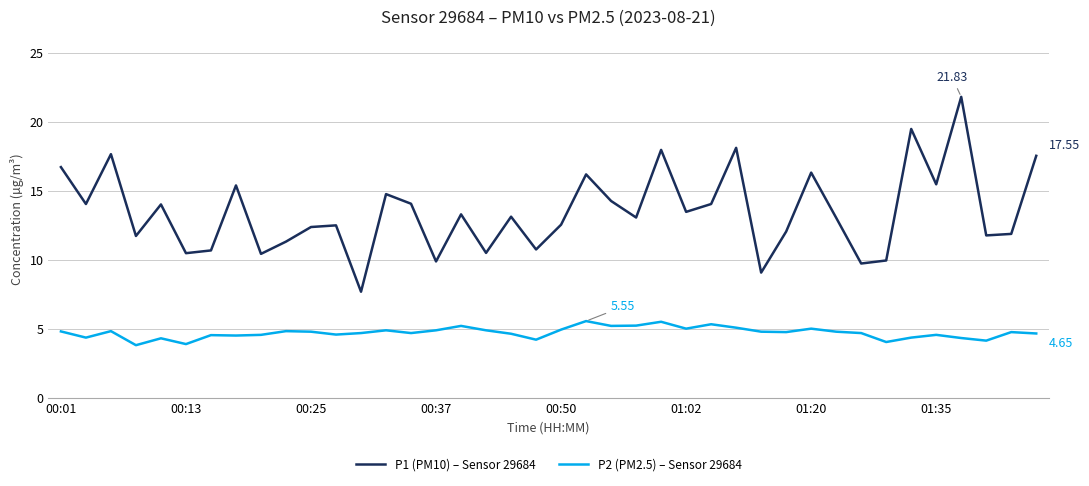

List the series in order of their peak value, highest first.

P1 (PM10) – Sensor 29684, P2 (PM2.5) – Sensor 29684